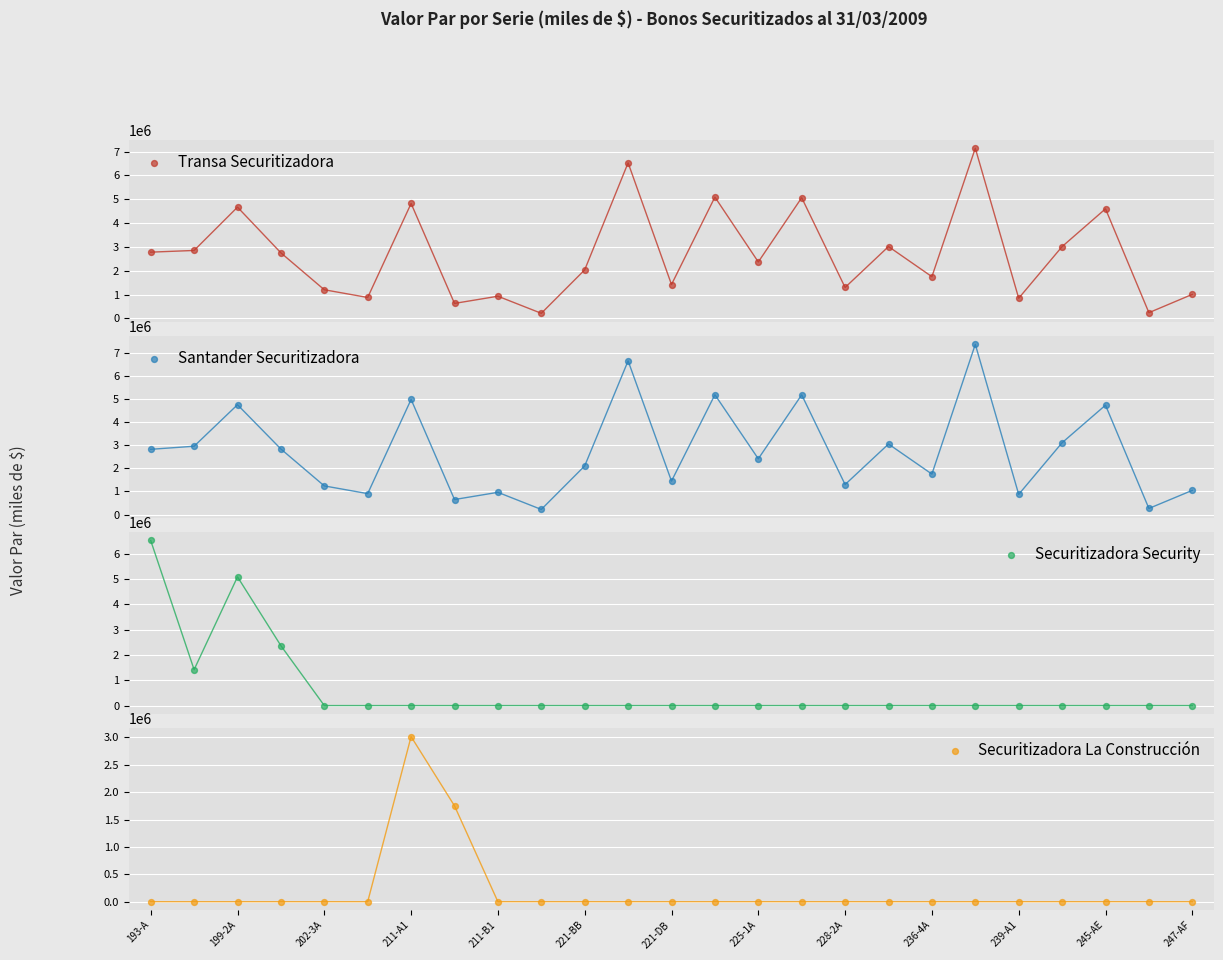

Which series reaches the minimum Y coordinate?

Securitizadora Security